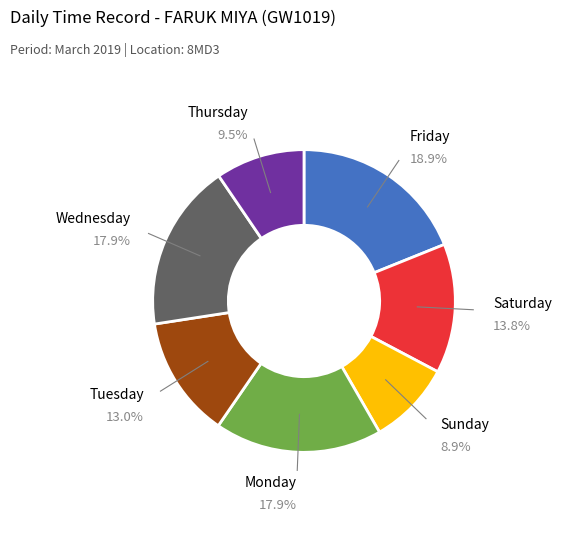

Is there a majority slice in this chart?

No